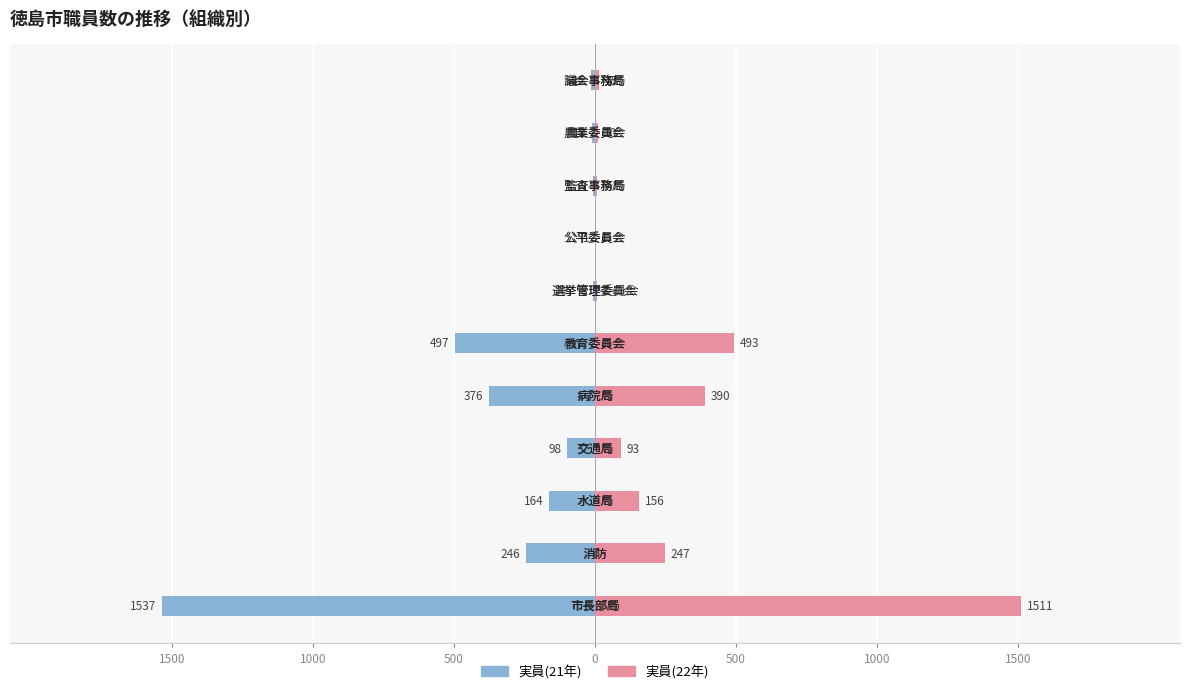

Between 500 and 1500, which series saw the biggest shift?

実員(21年)